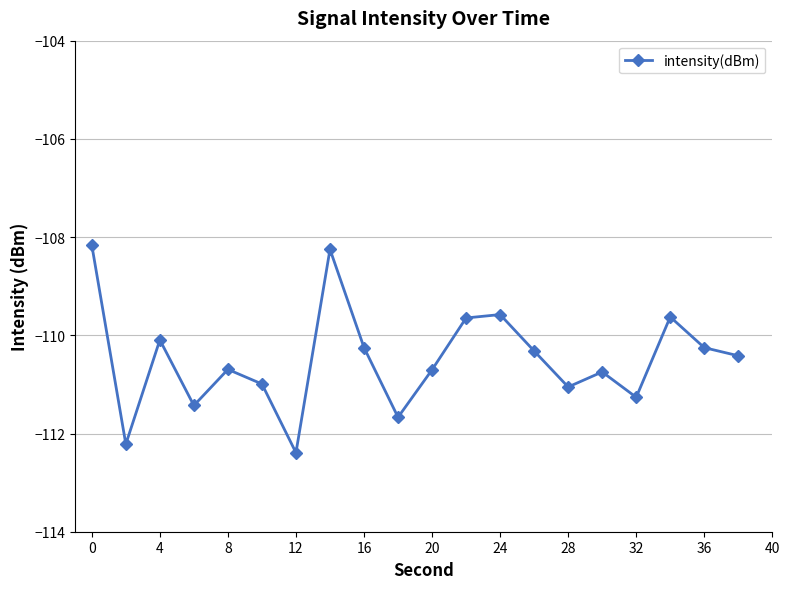

What is the difference between the maximum and minimum values?

4.2